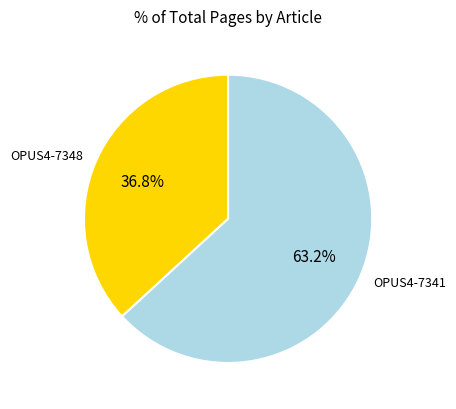

Between OPUS4-7341 and OPUS4-7348, which is larger?

OPUS4-7341